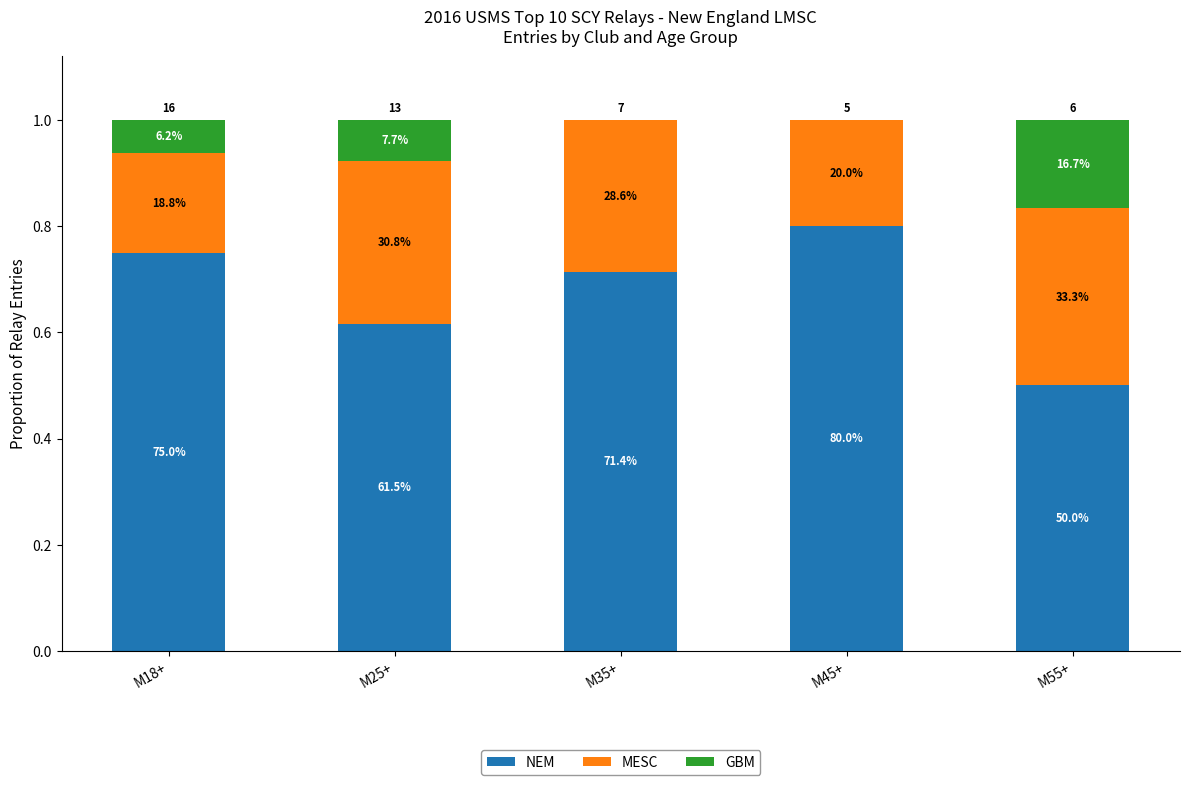

At which category is the sum across all series the highest?

M18+